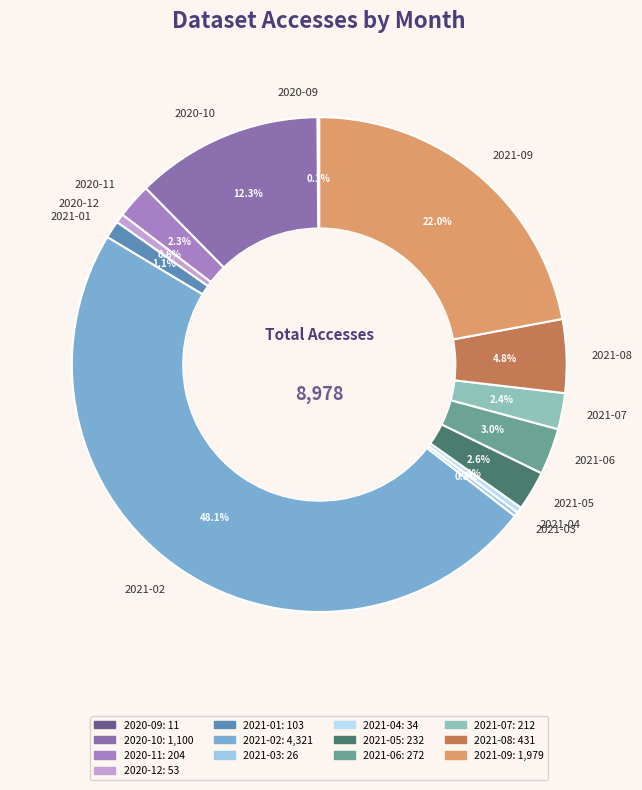

What is the ratio of the value at 2020-12 to the value at 2021-04?

1.6